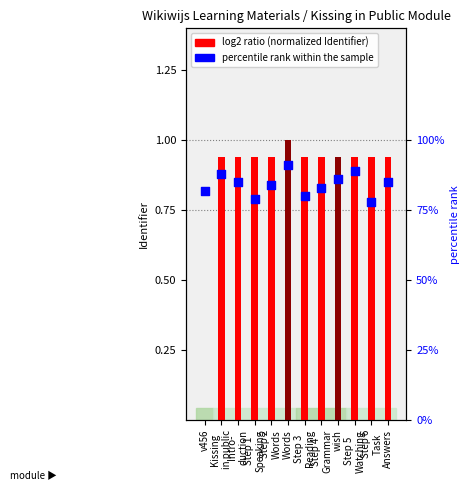

At which category is the sum across all series the highest?

Words